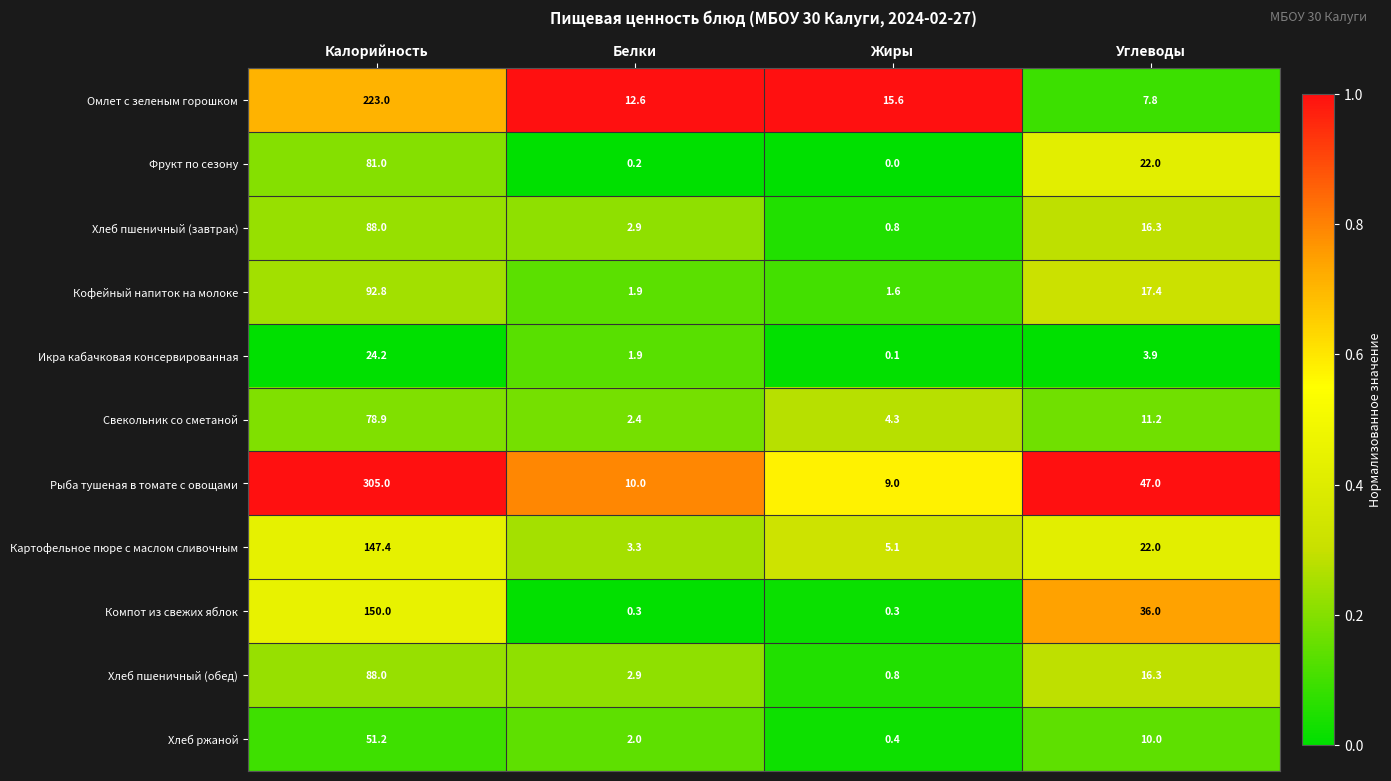

List the labels in order of Икра кабачковая консервированная value, largest first.

Калорийность, Углеводы, Белки, Жиры